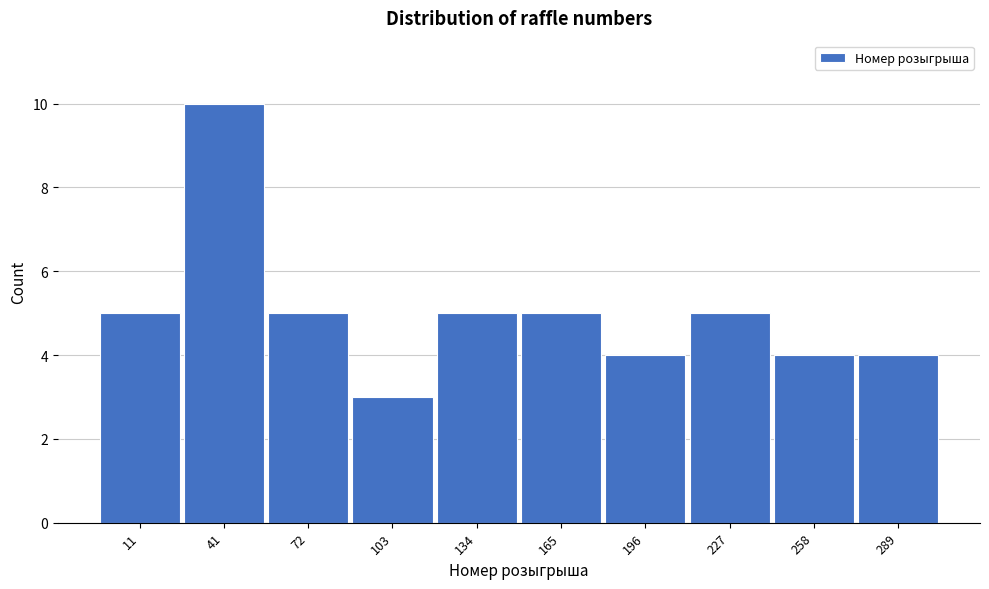

Reading left to right, what are all the values shown in this chart?

11=5	41=10	72=5	103=3	134=5	165=5	196=4	227=5	258=4	289=4